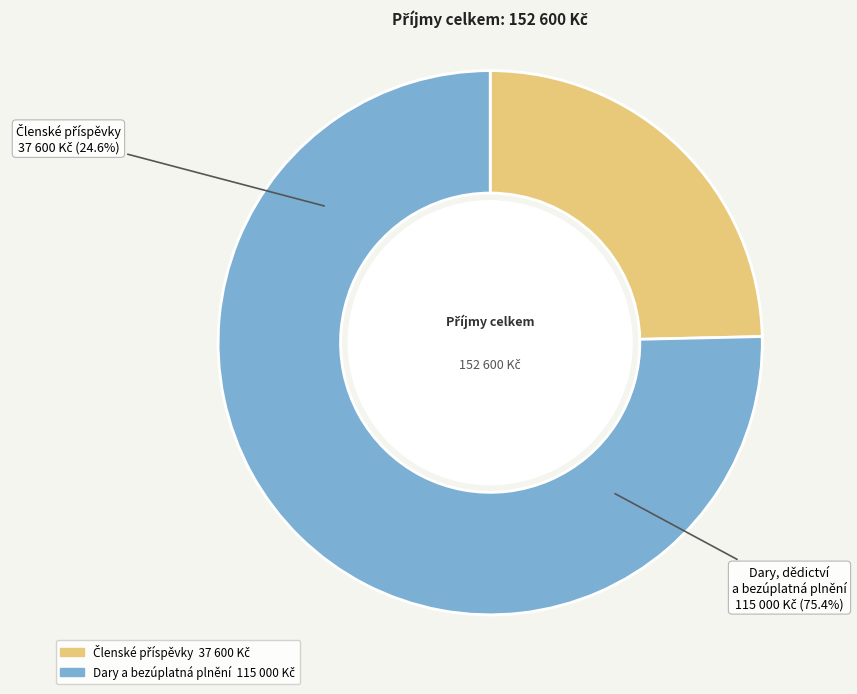

How many slices are in this pie chart?

2